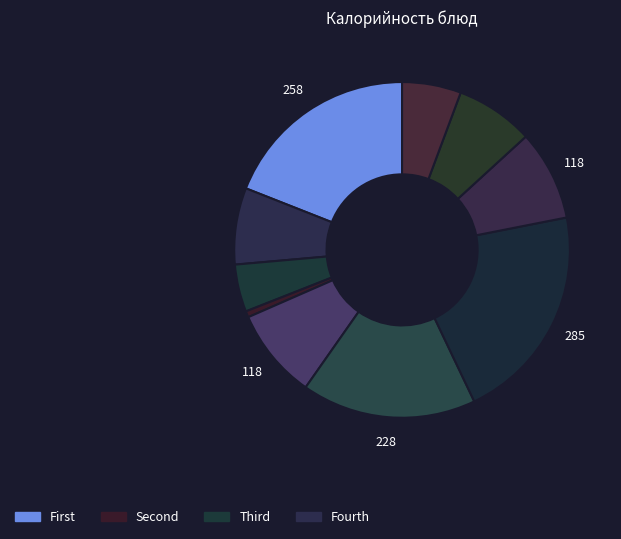

How many slices are in this pie chart?

10